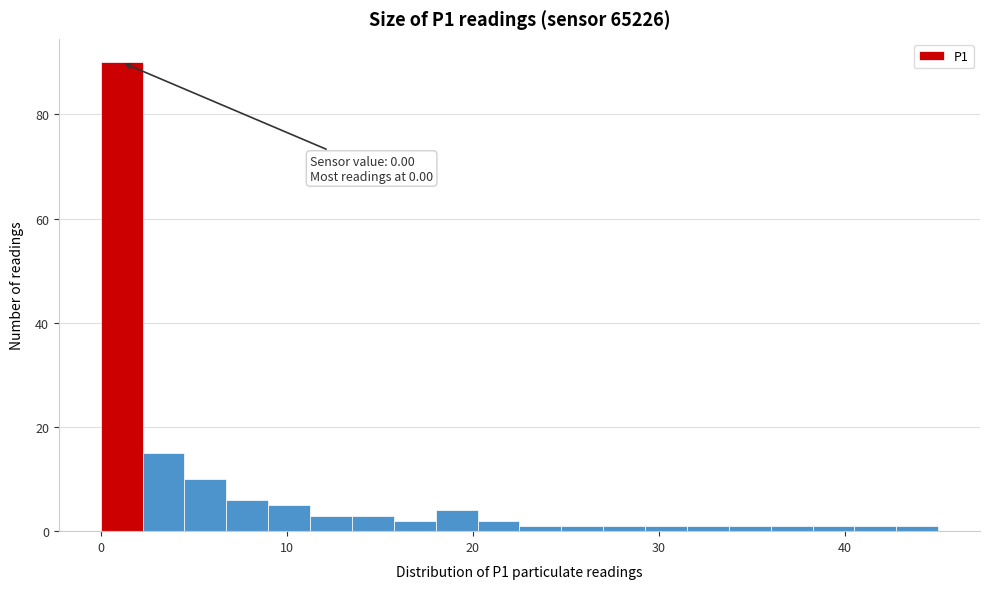

Read against the x-axis, roughly where is the centre of the tallest bar?

1